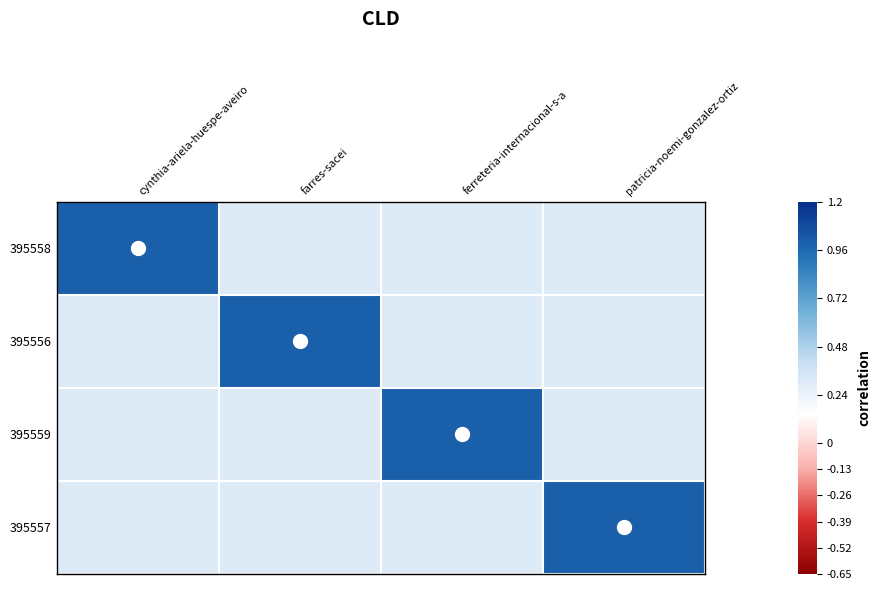

List the series in order of their peak value, lowest first.

395558, 395556, 395559, 395557